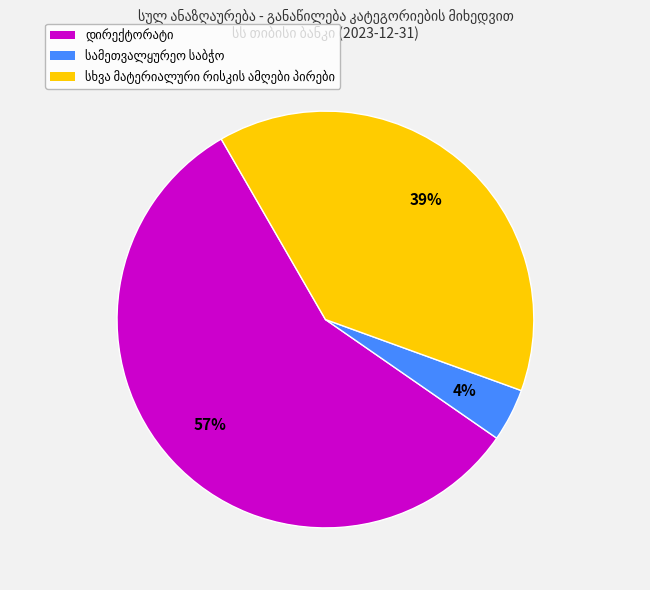

Is there any slice that represents more than half of the pie?

Yes